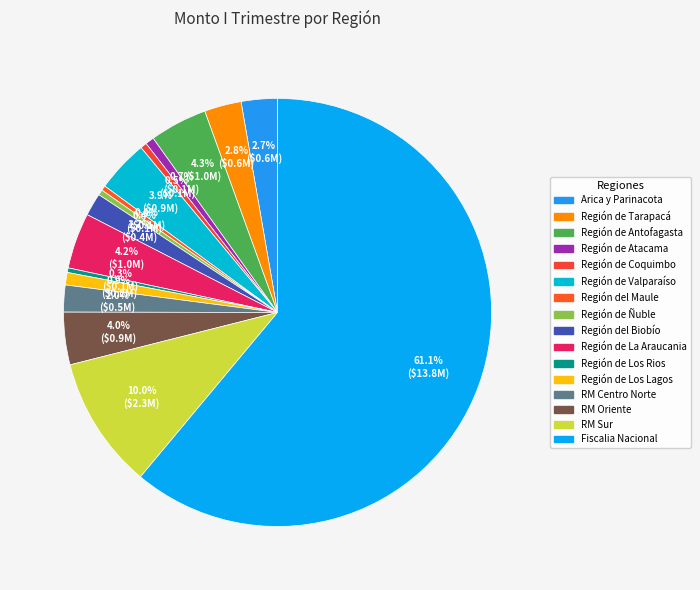

Count the number of slices in the pie.

16